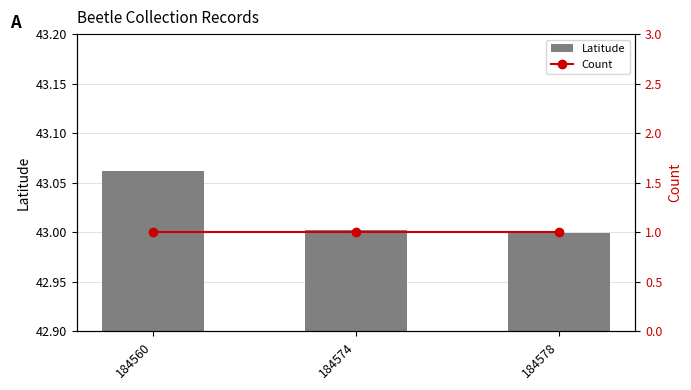

At which category is the sum across all series the highest?

184560